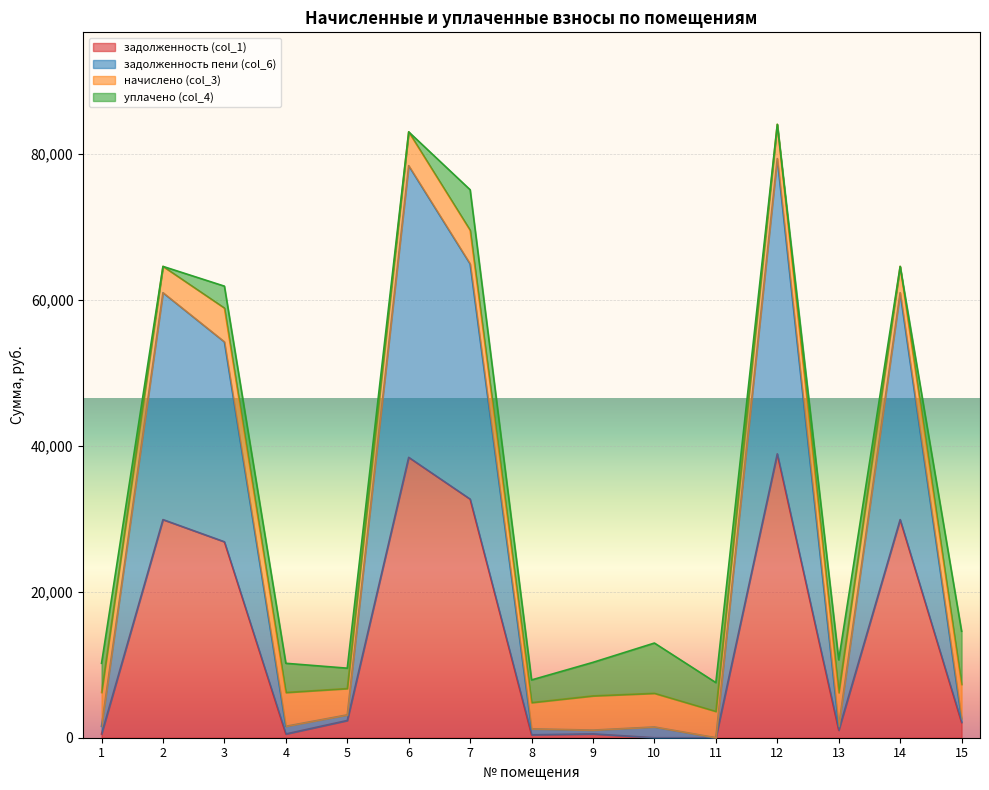

What are all the series names shown in the legend?

задолженность (col_1), задолженность пени (col_6), начислено (col_3), уплачено (col_4)